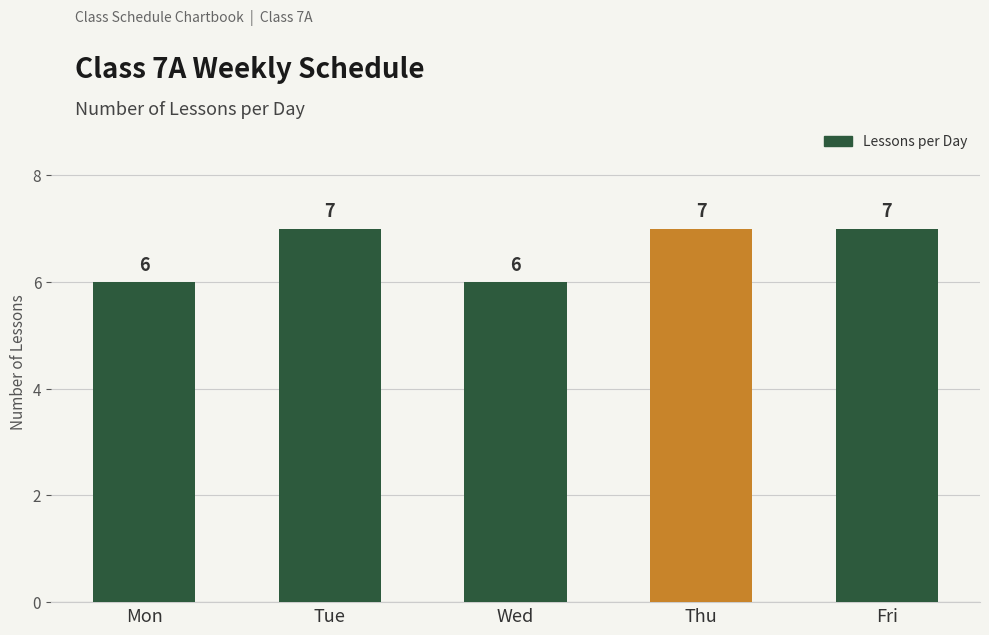

True or false: the data shows 10 at Fri.

False